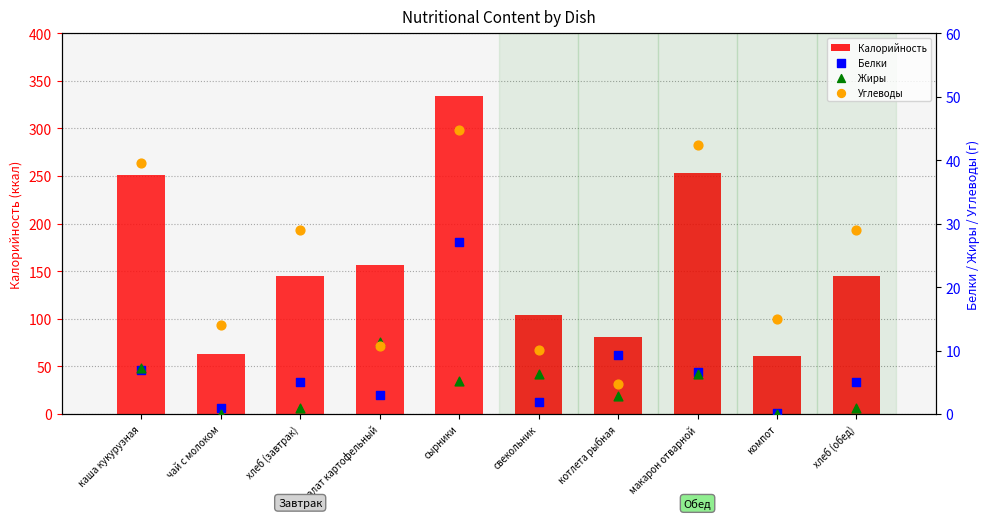

Which series has the largest total across all categories?

Калорийность